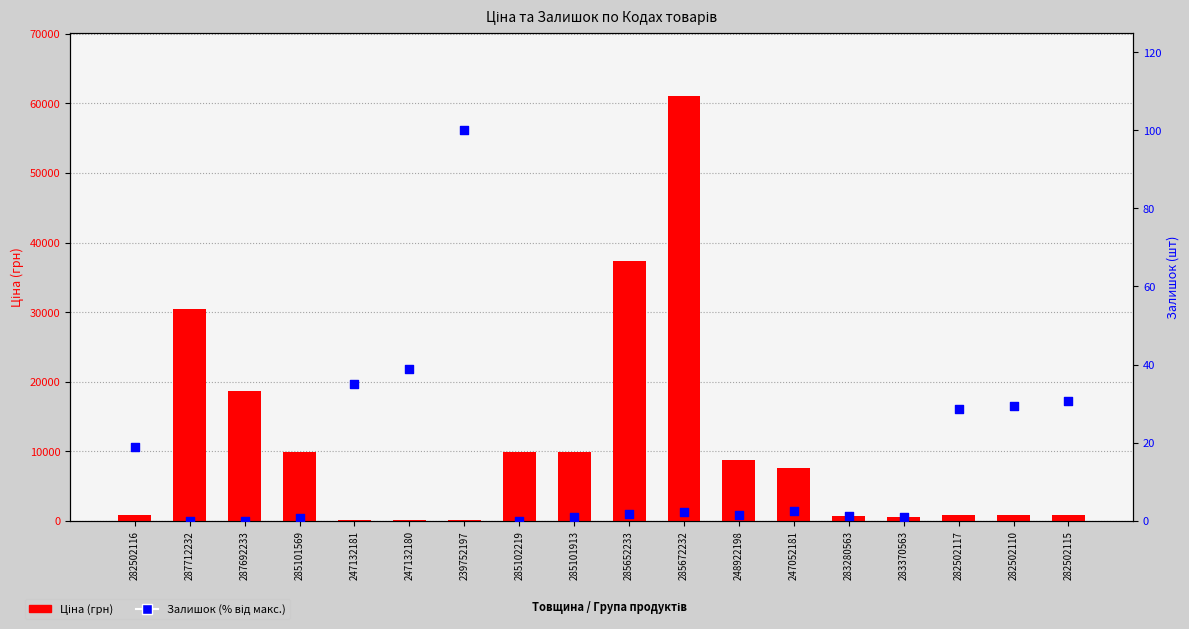

Which series has the widest spread of Y values?

Ціна (грн)